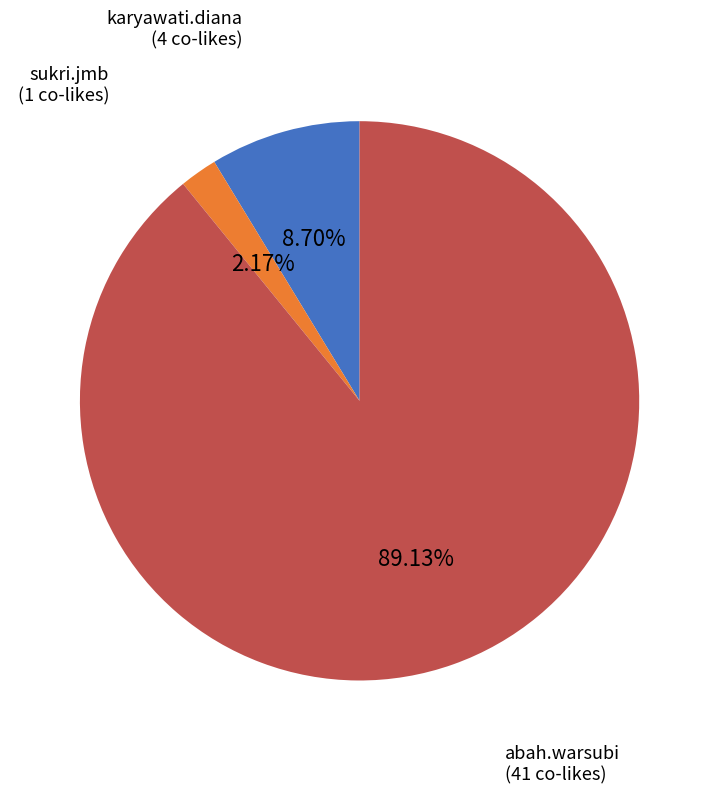

Which has a higher value, abah.warsubi or sukri.jmb?

abah.warsubi